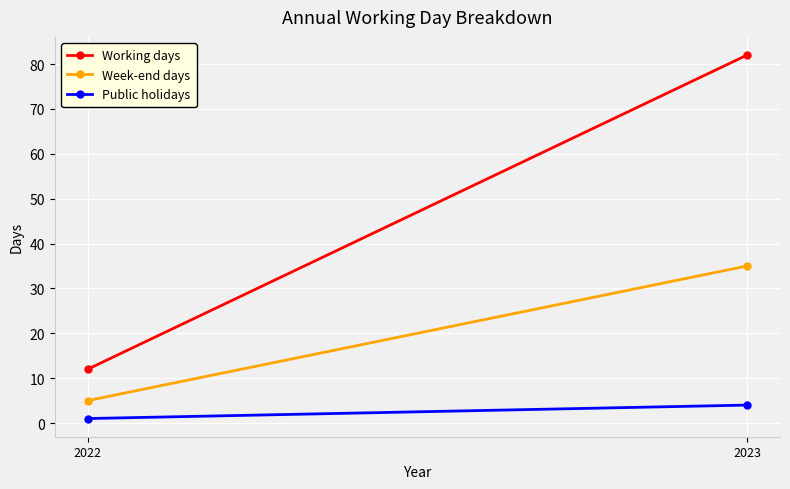

Which label corresponds to the largest value in the chart?

2023